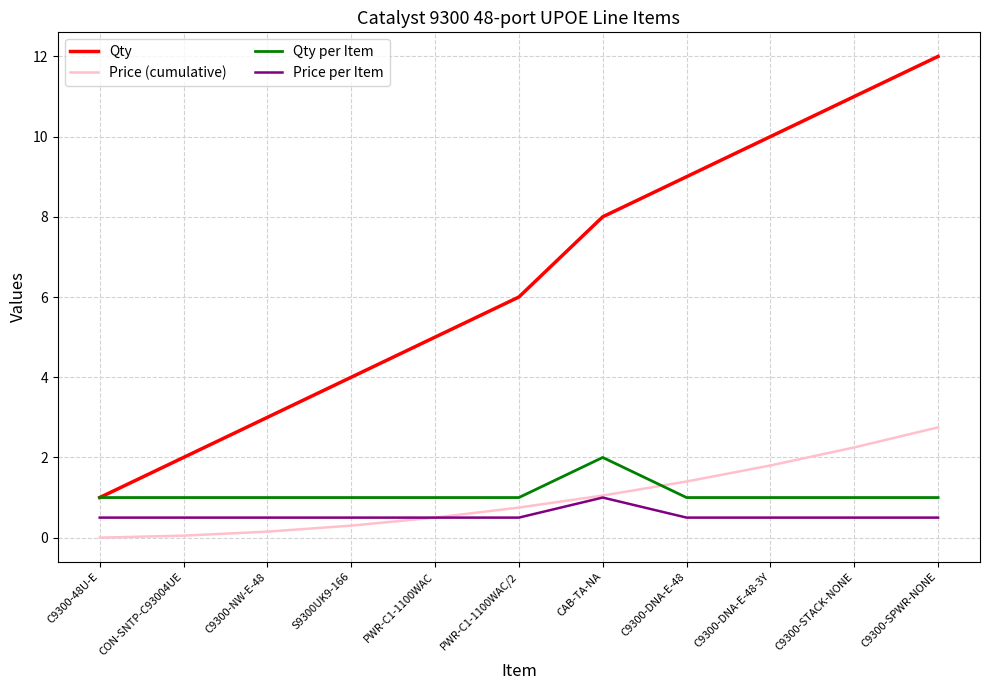

True or false: Qty has a value of 2.0 at CON-SNTP-C93004UE.

True